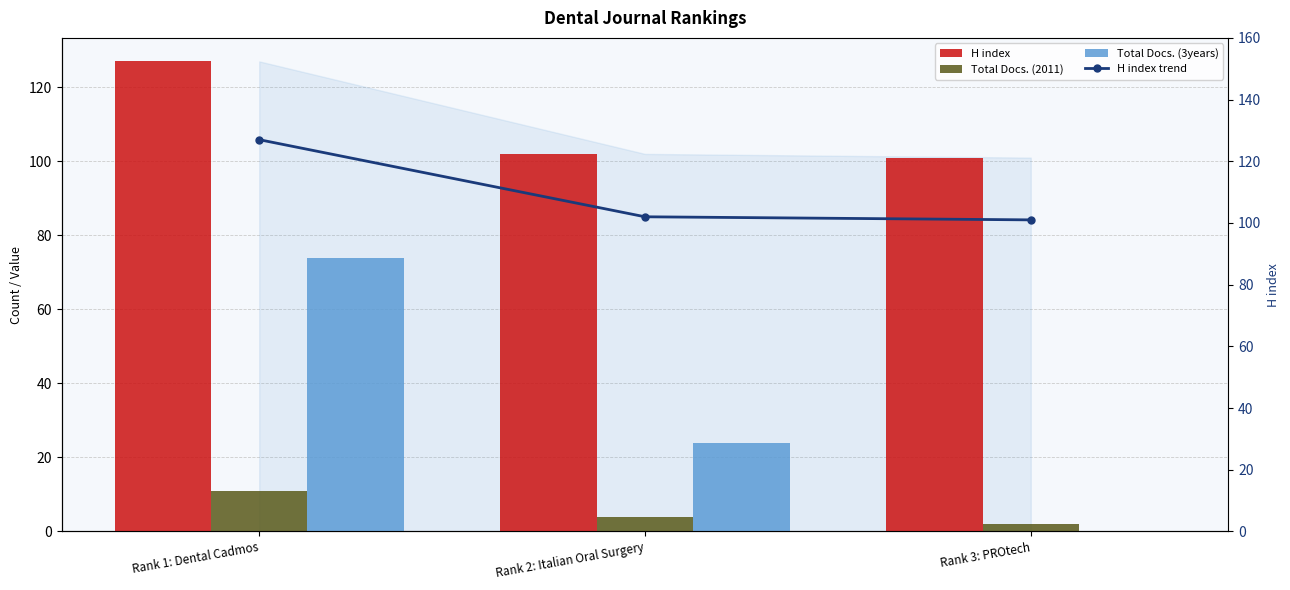

Does the chart contain stacked bars?

No